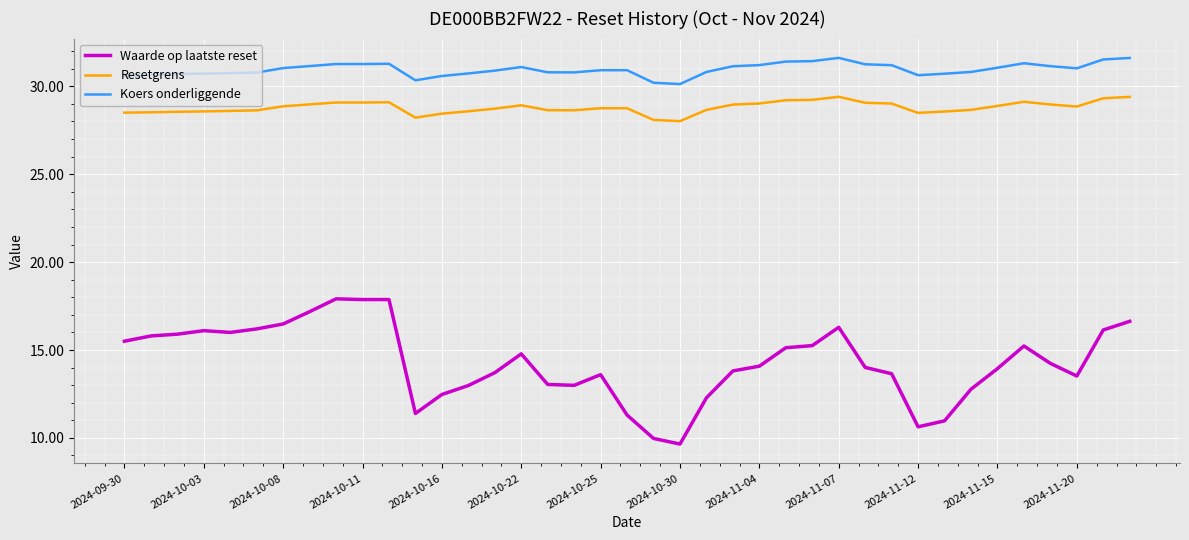

At how many categories does at least one series exceed 18?

39